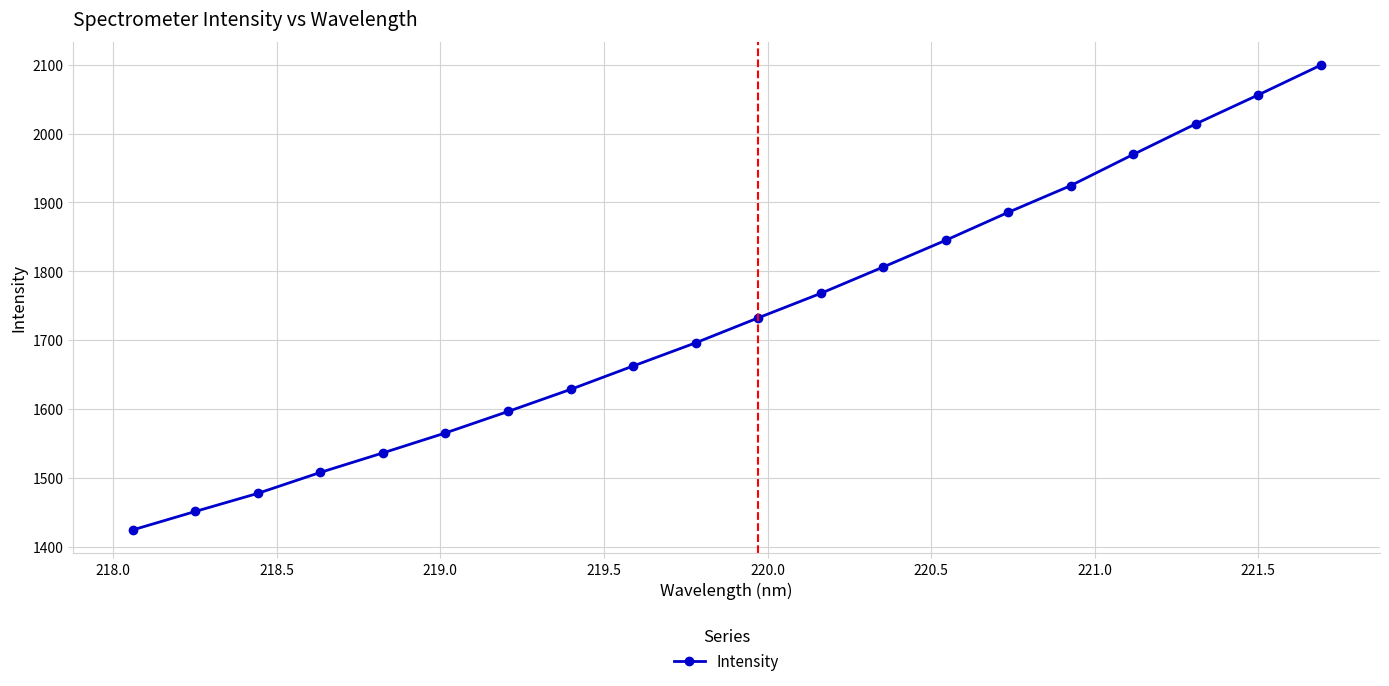

What is the smallest value displayed?

1424.7